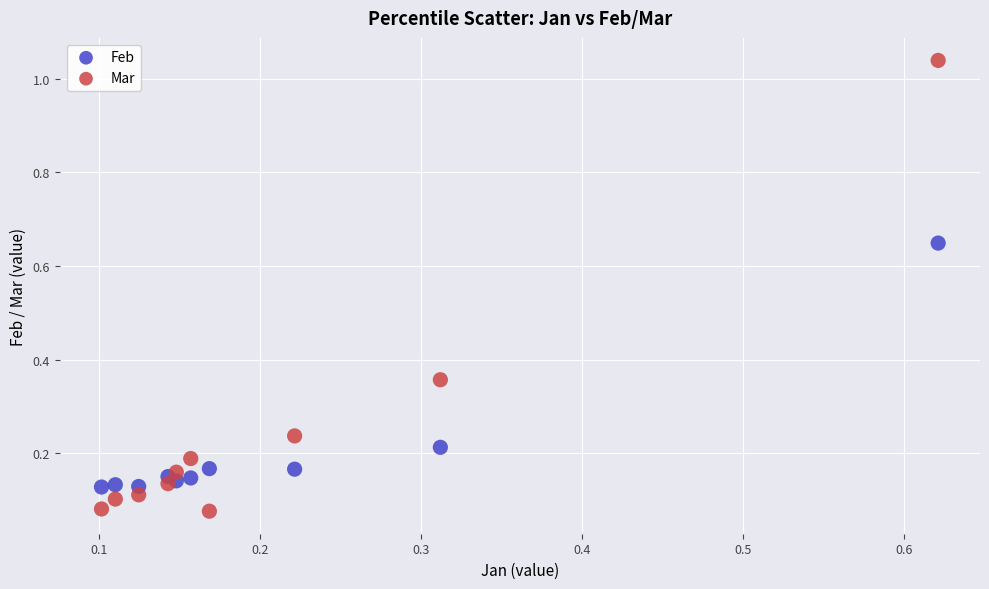

Which series has the largest Y range (max minus min)?

Mar